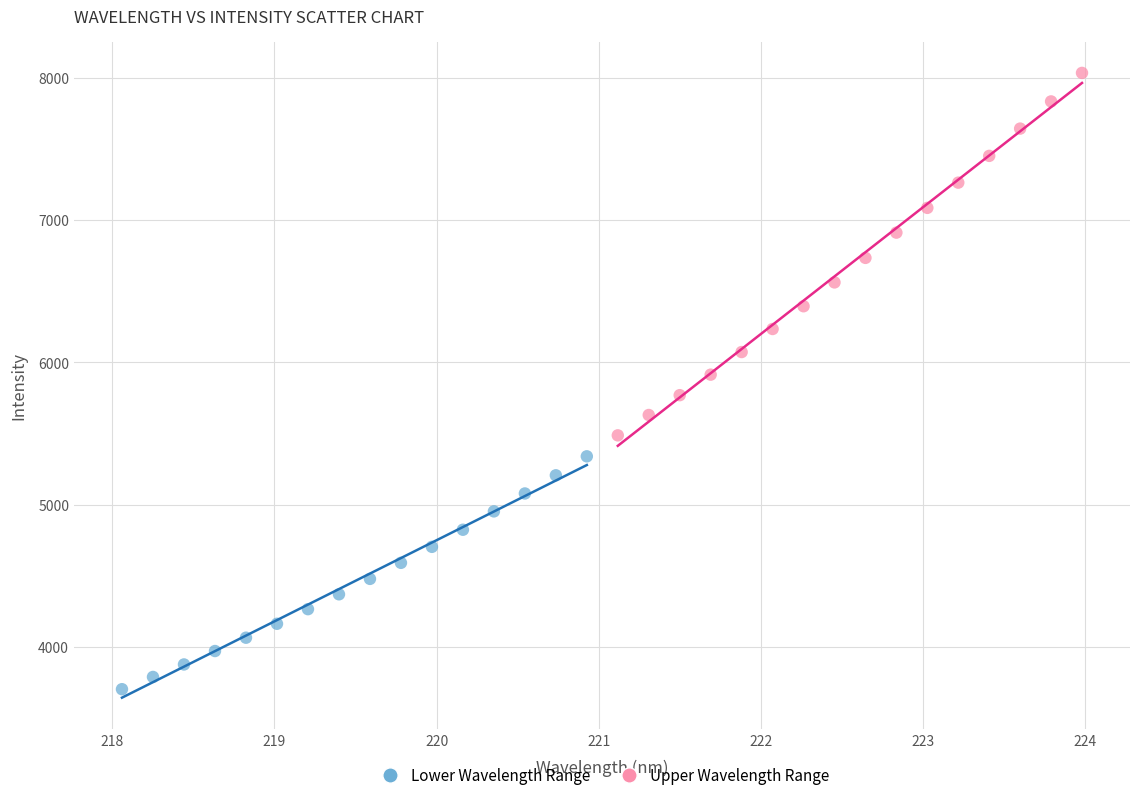

Which series has the largest Y range (max minus min)?

Upper Wavelength Range